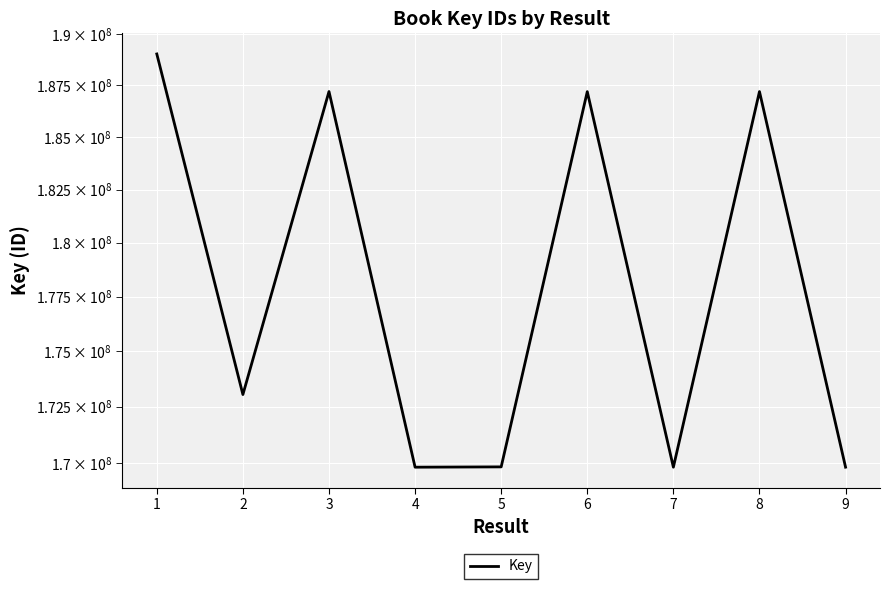

Which category has the highest value across all series?

1